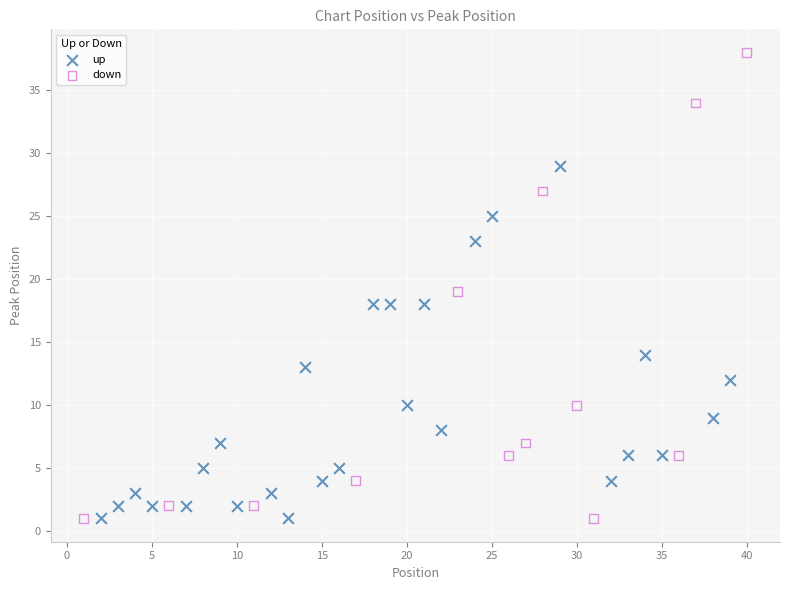

Which series contains the highest Y value?

down